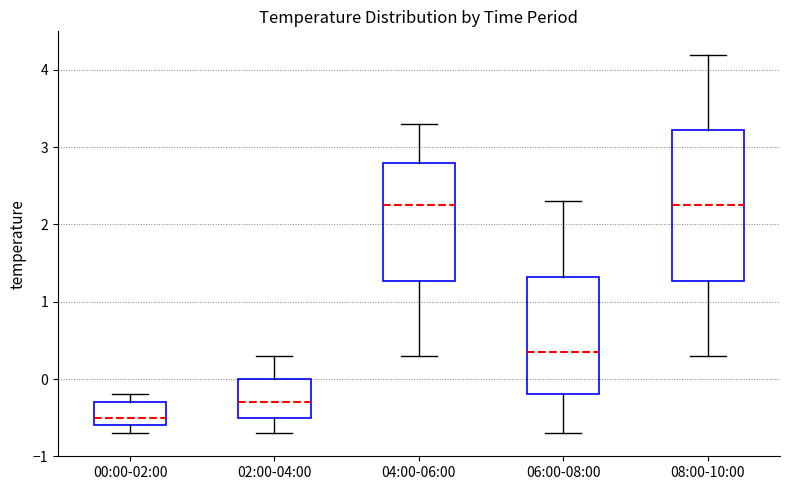

Where is the lower edge of the box for 04:00-06:00 on the y-axis? The values are not printed on the chart, so give them approximately, as read against the axis.

1.3